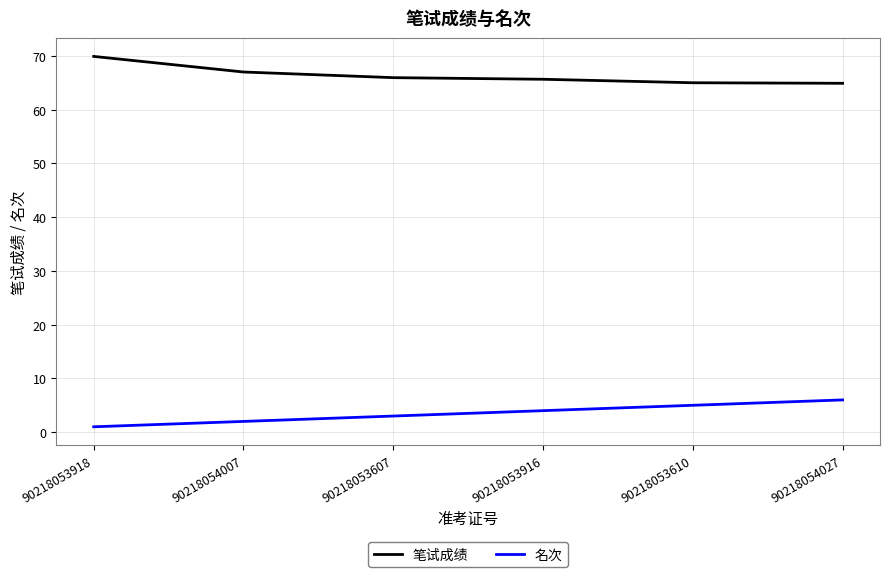

What is the maximum value for 笔试成绩?

69.9